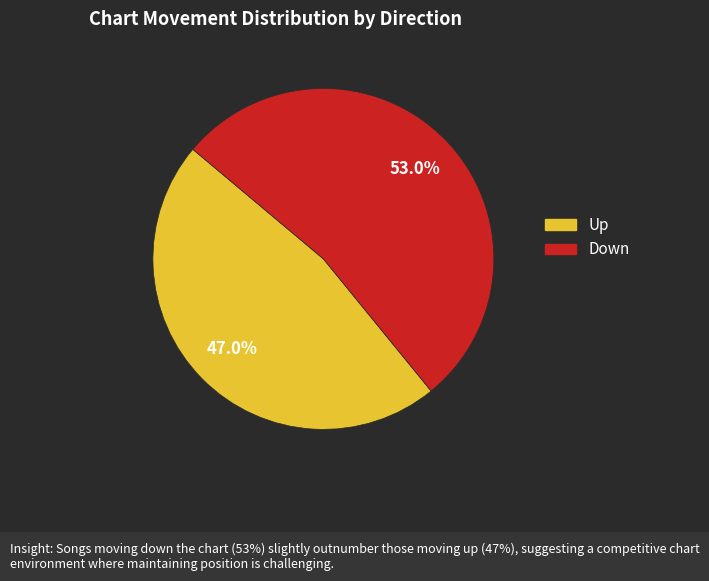

Is there any slice that represents more than half of the pie?

Yes